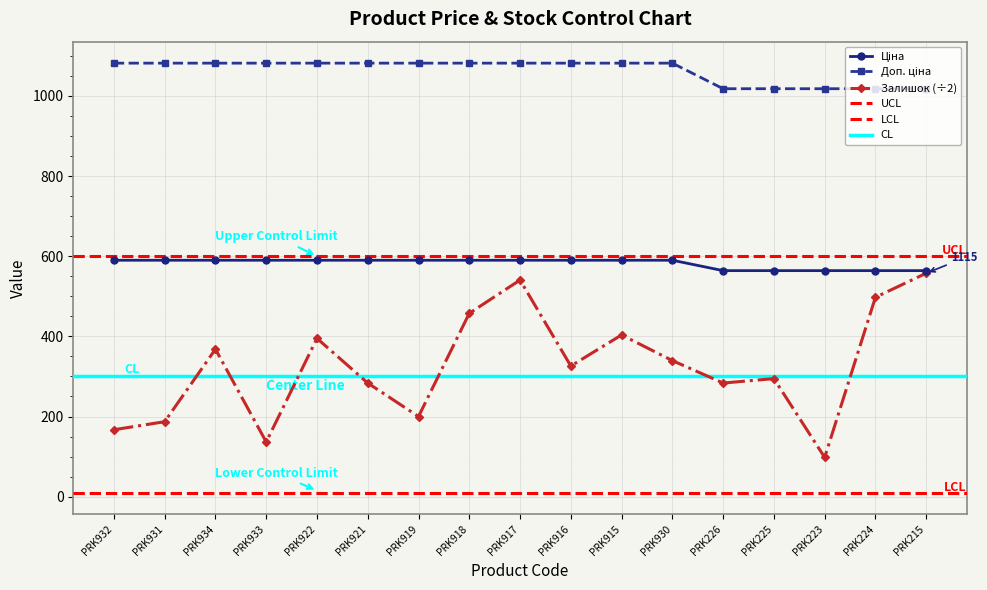

Which label corresponds to the smallest value in the chart?

PRK223